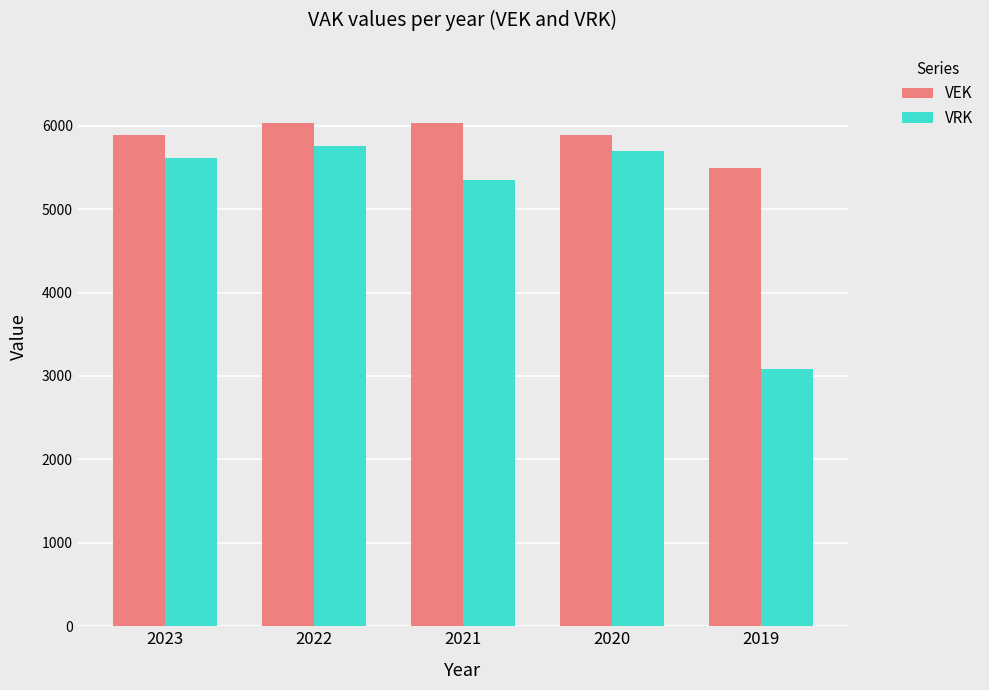

Which series has the widest spread of values?

VRK